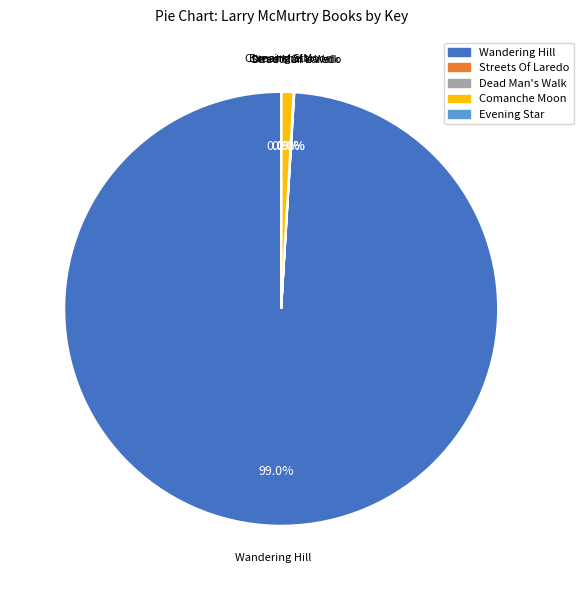

What is the largest slice in the pie chart?

Wandering Hill